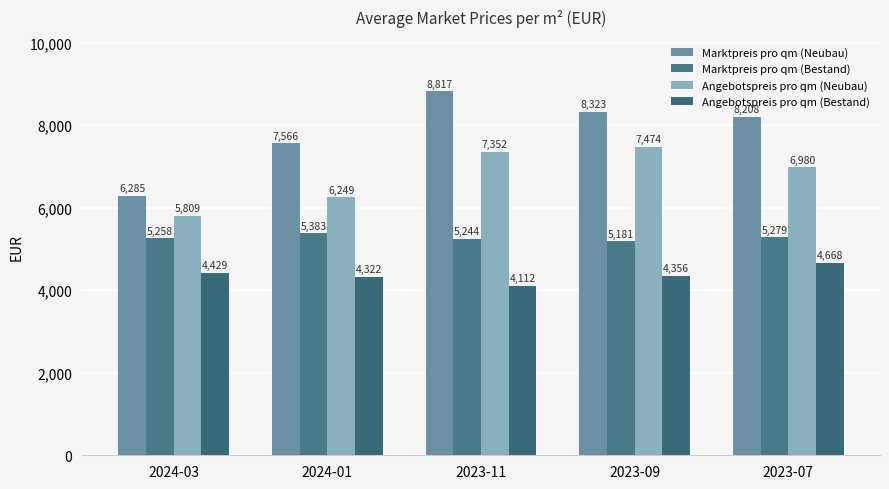

What is the difference between the second highest and second lowest values in the Marktpreis pro qm (Bestand) series?

35.0